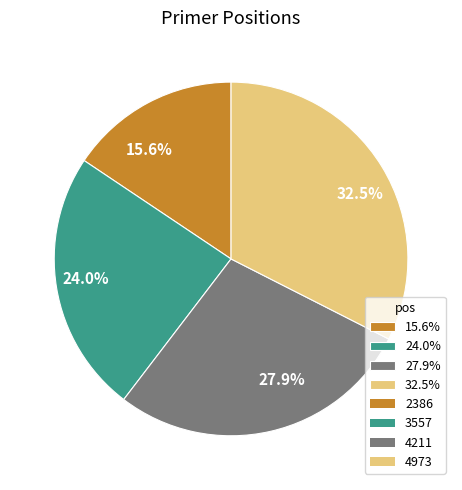

What is the largest slice in the pie chart?

32.5%